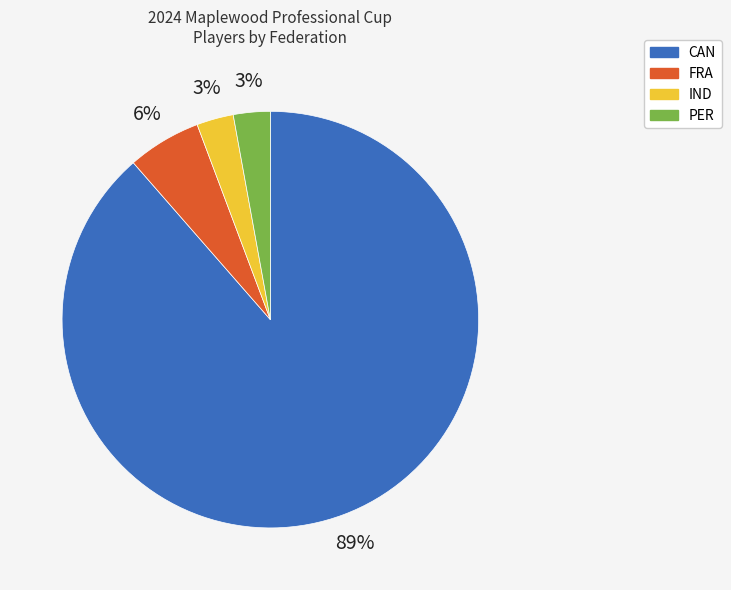

Is the sum of PER and IND greater than half?

No